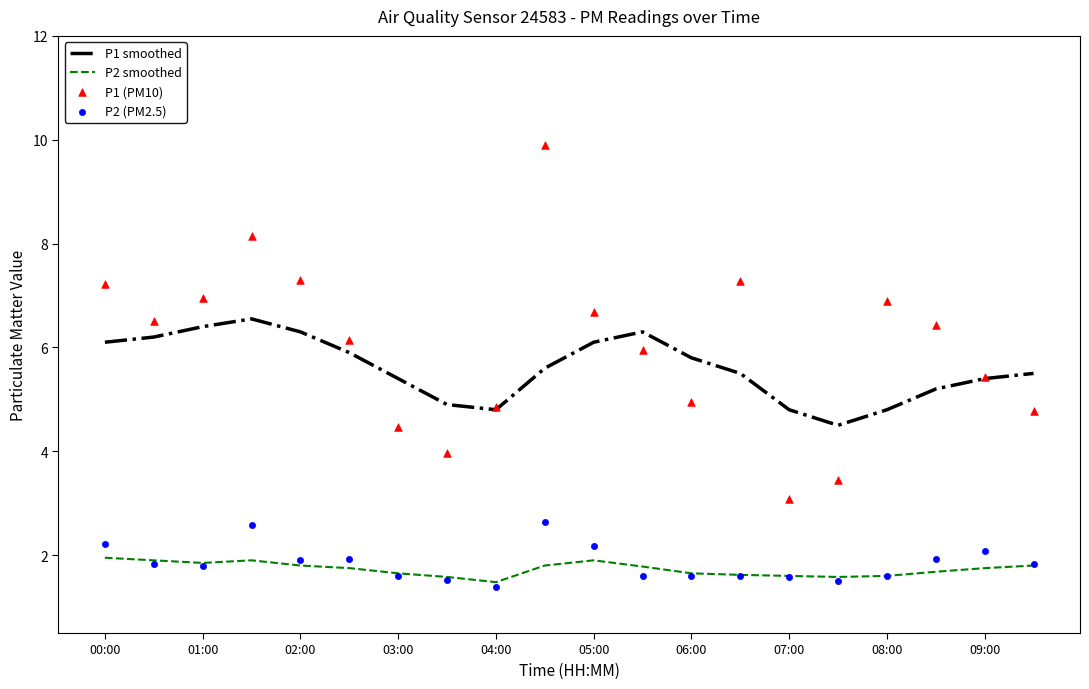

True or false: P2 smoothed and P1 smoothed intersect in this chart.

False